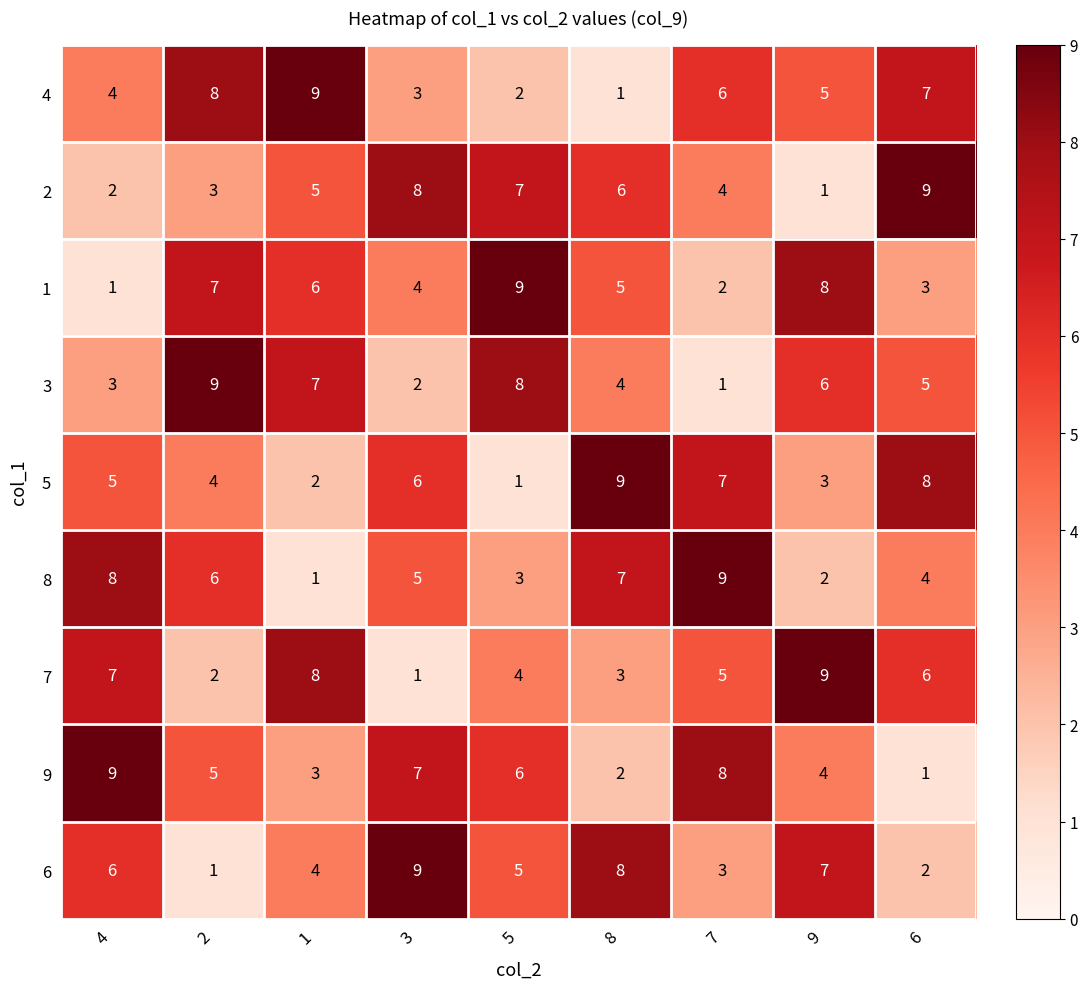

Which category has the highest value in the 6 series?

3